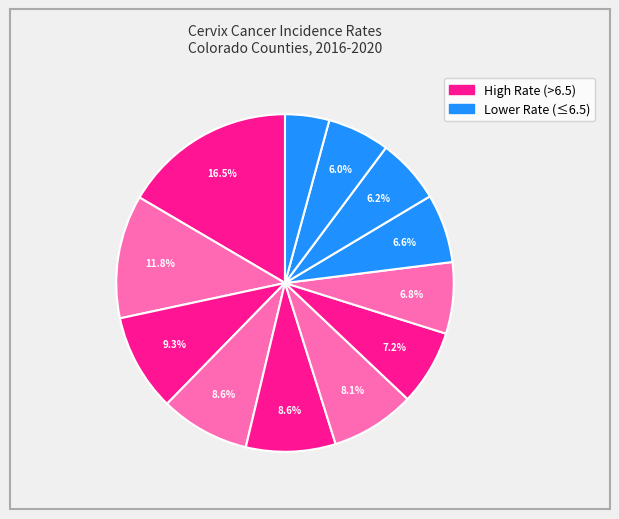

Count the number of slices in the pie.

12